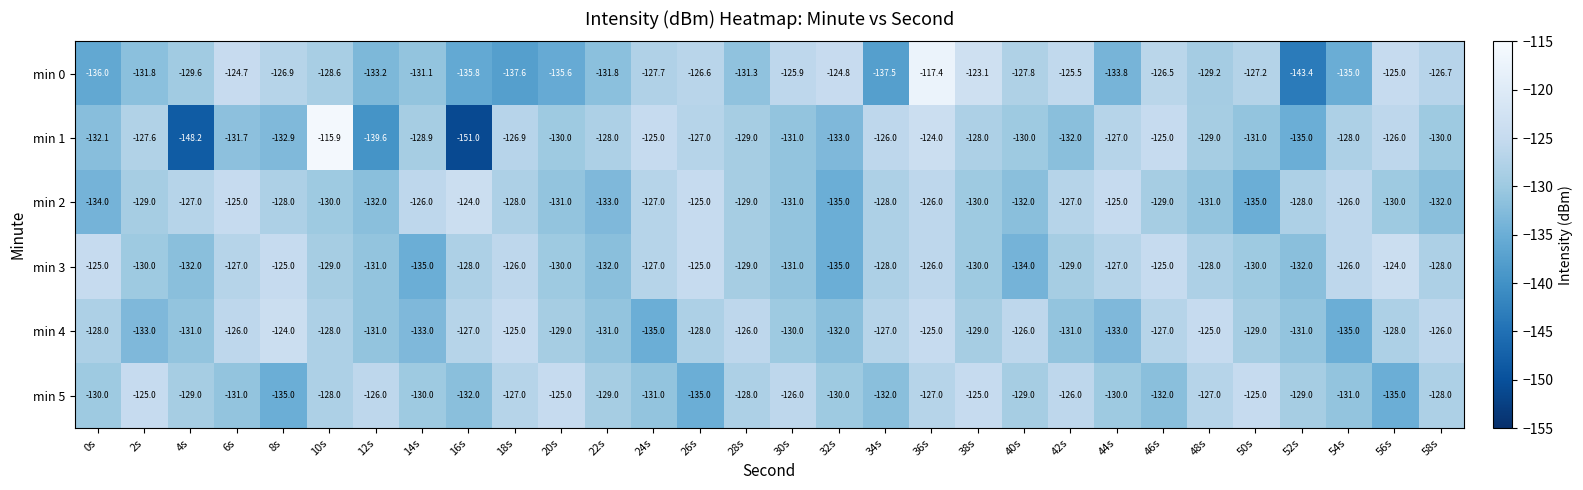

What is the difference between the min 2 values at 22s and 12s?

1.0